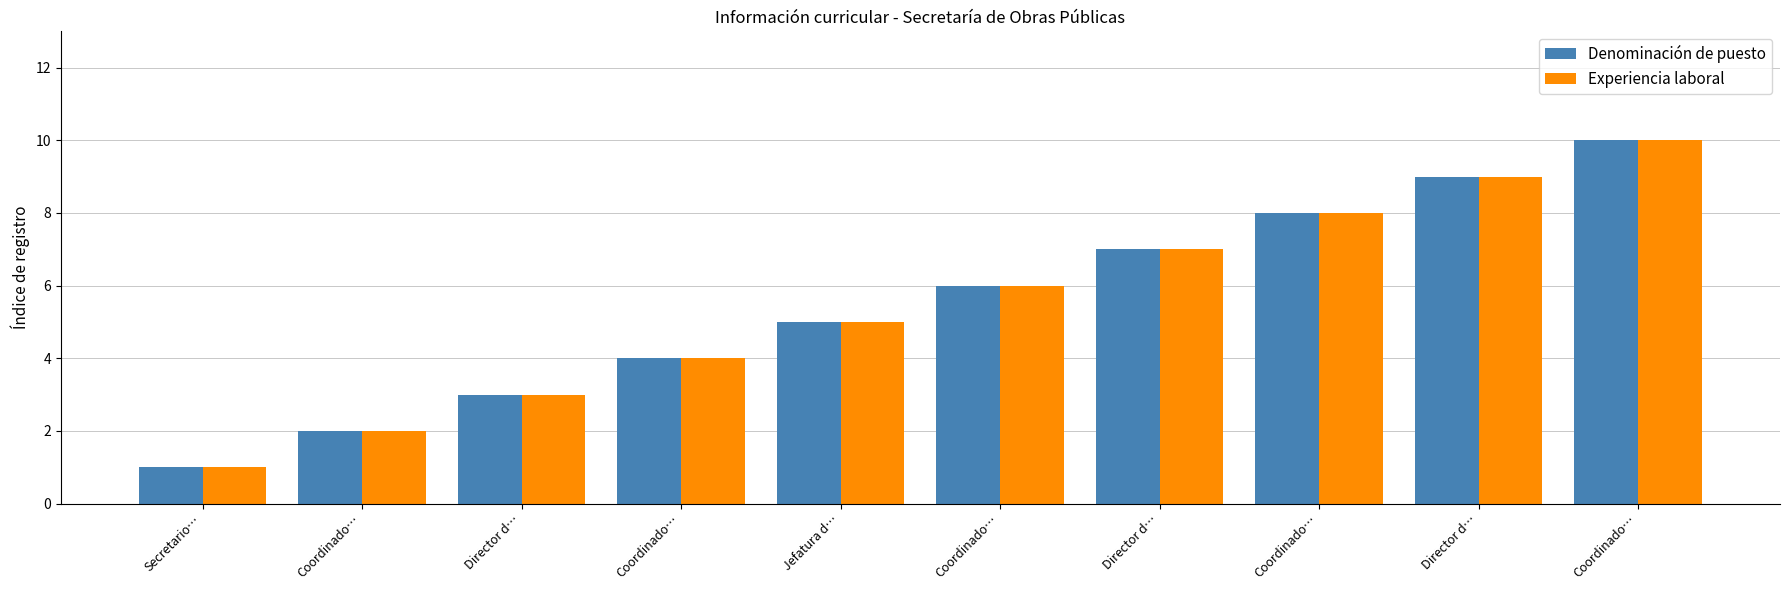

How many groups of bars are there?

10